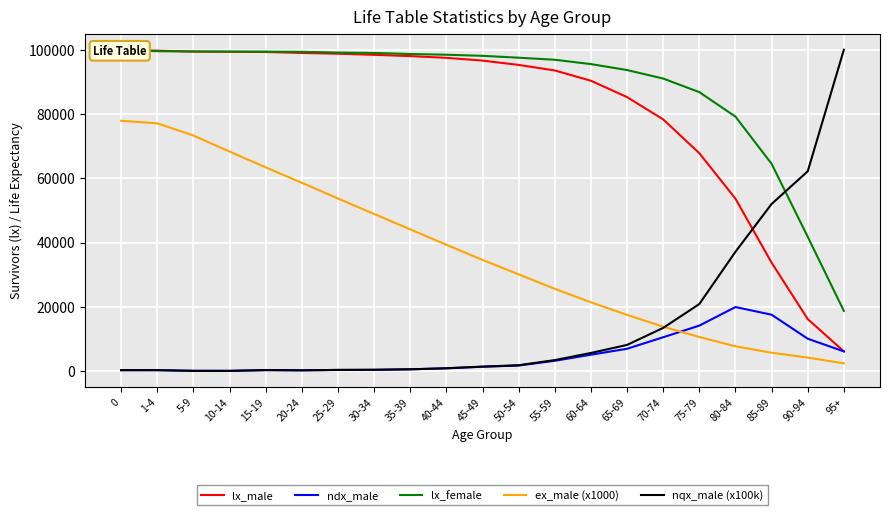

Does the chart display data point markers on the line(s)?

No